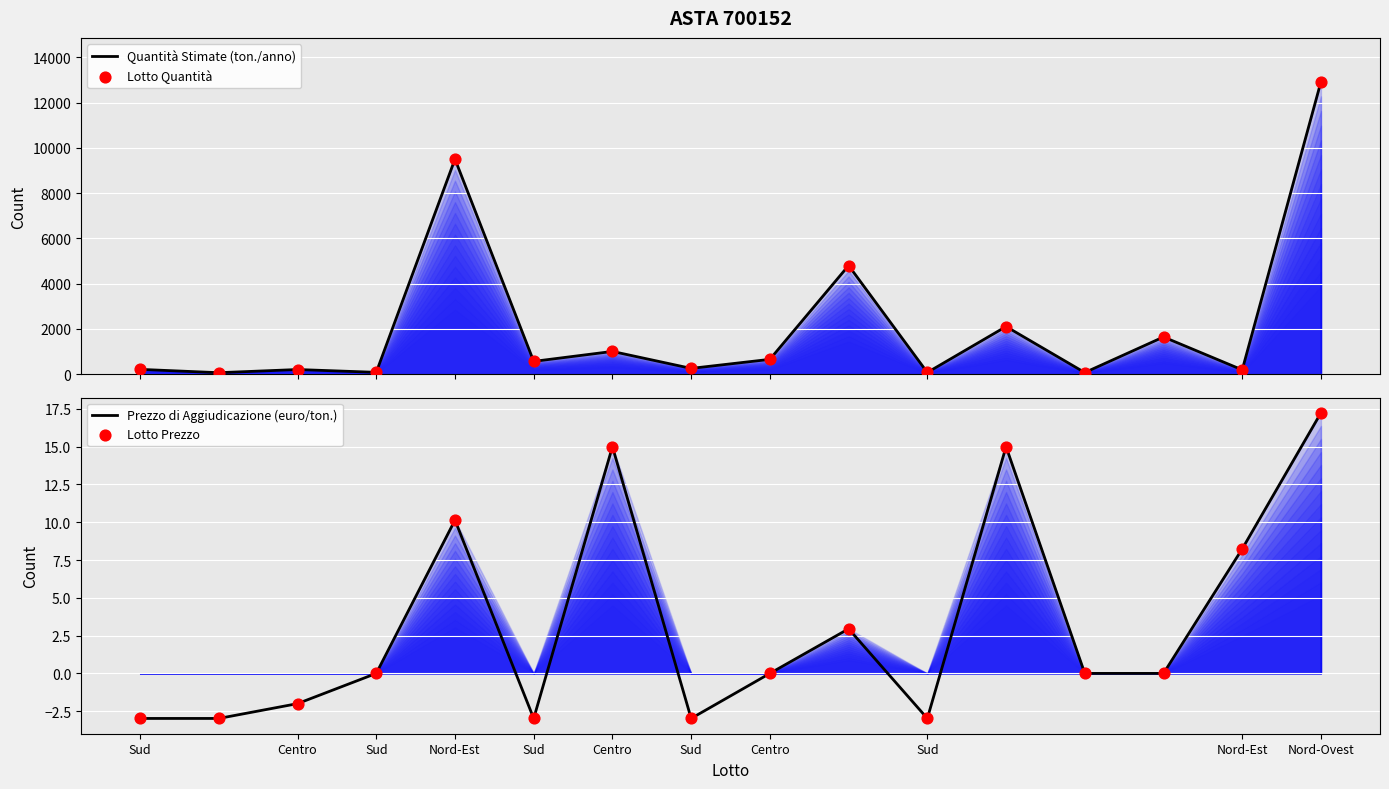

Which series has the largest Y range (max minus min)?

Quantità Stimate (ton./anno)